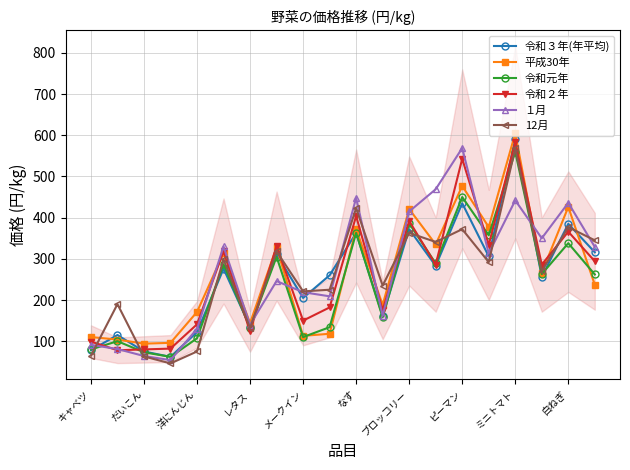

At which label does 平成30年 reach its peak?

ミニトマト